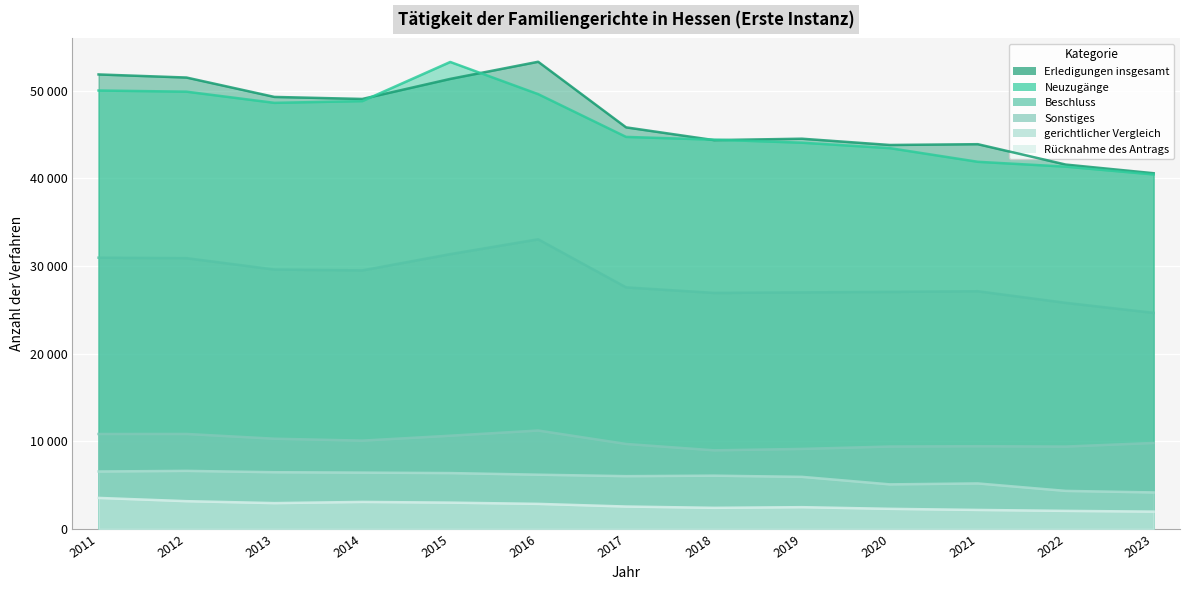

What value does the gerichtlicher Vergleich series have at 2015?

6366